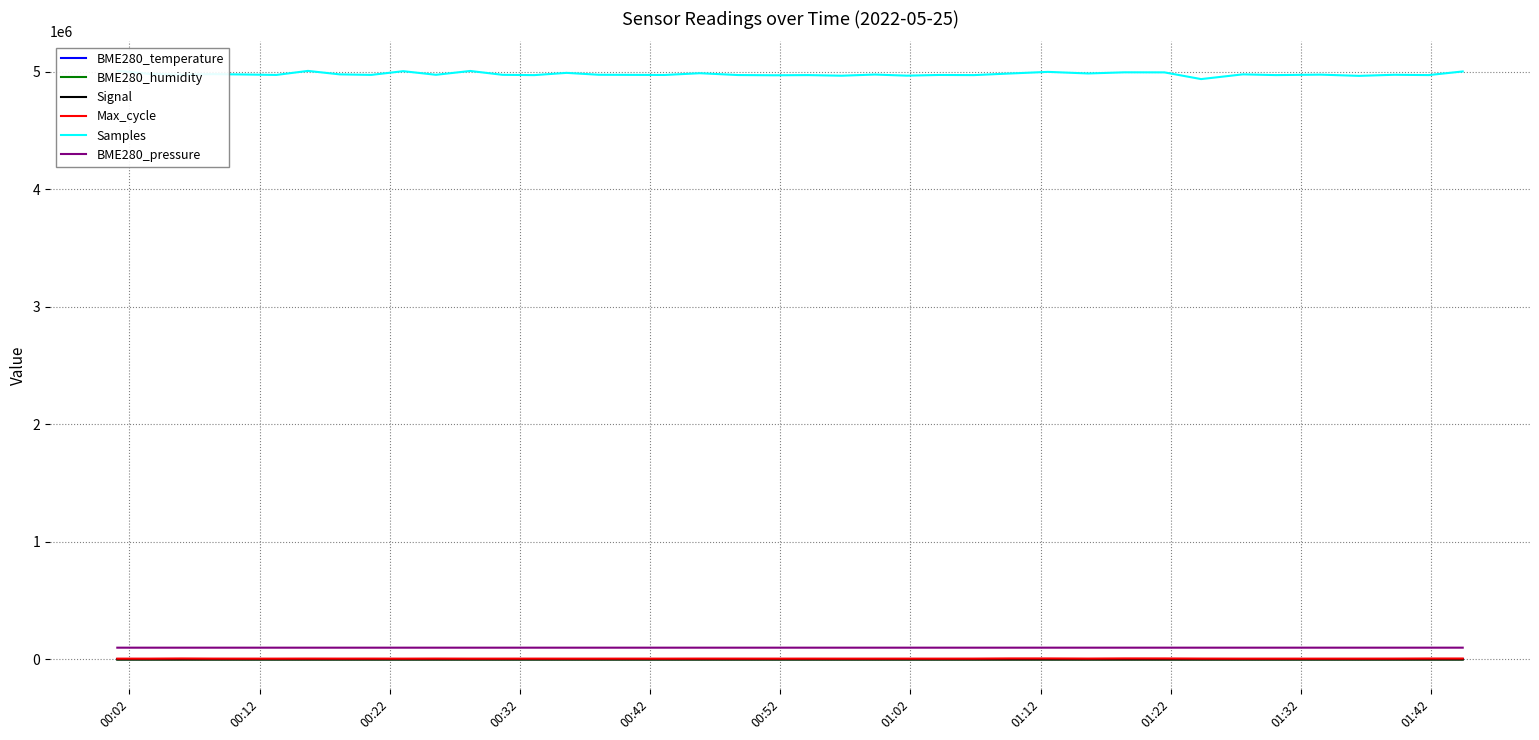

Reading left to right, transcribe all the data shown in this chart.

BME280_temperature: 14.8	14.8	14.8	14.7	14.7	14.7	14.7	14.7	14.7	14.7	14.7	14.7	14.7	14.7	14.7	14.7	14.8	14.8	14.8	14.8	14.8	14.7	14.7	14.7	14.7	14.7	14.7	14.7	14.7	14.7	14.6	14.6	14.6	14.6	14.6	14.6	14.6	14.5	14.6	14.6
BME280_humidity: 55.5	56.0	55.8	55.9	55.6	56.1	56.6	55.7	56.3	56.3	56.8	56.6	55.9	56.2	56.1	56.8	57.1	56.8	56.3	56.2	56.1	57.0	56.4	56.0	56.3	56.7	56.7	57.0	56.1	57.0	56.4	56.6	57.4	57.2	57.3	56.4	56.4	57.4	57.2	57.4
Signal: -76.0	-76.0	-74.0	-74.0	-74.0	-74.0	-74.0	-74.0	-74.0	-74.0	-74.0	-73.0	-73.0	-73.0	-73.0	-73.0	-73.0	-73.0	-73.0	-73.0	-73.0	-73.0	-73.0	-73.0	-73.0	-73.0	-73.0	-73.0	-73.0	-73.0	-73.0	-73.0	-73.0	-73.0	-73.0	-73.0	-73.0	-73.0	-73.0	-73.0
Max_cycle: 6885.0	6819.0	8127.0	7066.0	6865.0	6819.0	7245.0	6986.0	7131.0	6788.0	7329.0	6823.0	6845.0	6964.0	6795.0	6816.0	6904.0	6816.0	7187.0	7047.0	6907.0	6986.0	6816.0	6827.0	6908.0	6812.0	7035.0	8500.0	8496.0	7324.0	8620.0	8429.0	7279.0	6800.0	6832.0	6823.0	6883.0	7099.0	7889.0	7936.0
Samples: 5008995.0	4982412.0	4976182.0	4980509.0	4977500.0	4973728.0	5008052.0	4978458.0	4974069.0	5005658.0	4974874.0	5007511.0	4974636.0	4972114.0	4991306.0	4975187.0	4974194.0	4973374.0	4988334.0	4972713.0	4970746.0	4972228.0	4967173.0	4976921.0	4967587.0	4973414.0	4972189.0	4985756.0	4999719.0	4986238.0	4995915.0	4995466.0	4938363.0	4978565.0	4972301.0	4976229.0	4965848.0	4974993.0	4972366.0	5003311.0
BME280_pressure: 100231.7	100236.8	100238.4	100241.8	100234.0	100229.6	100228.8	100233.9	100239.1	100238.2	100243.4	100240.8	100239.1	100248.6	100245.2	100243.5	100248.7	100252.2	100262.5	100262.5	100253.9	100254.7	100252.9	100255.4	100263.2	100266.7	100260.6	100267.5	100275.2	100277.6	100271.6	100278.4	100280.9	100281.0	100287.8	100291.2	100289.4	100291.1	100290.3	100289.4